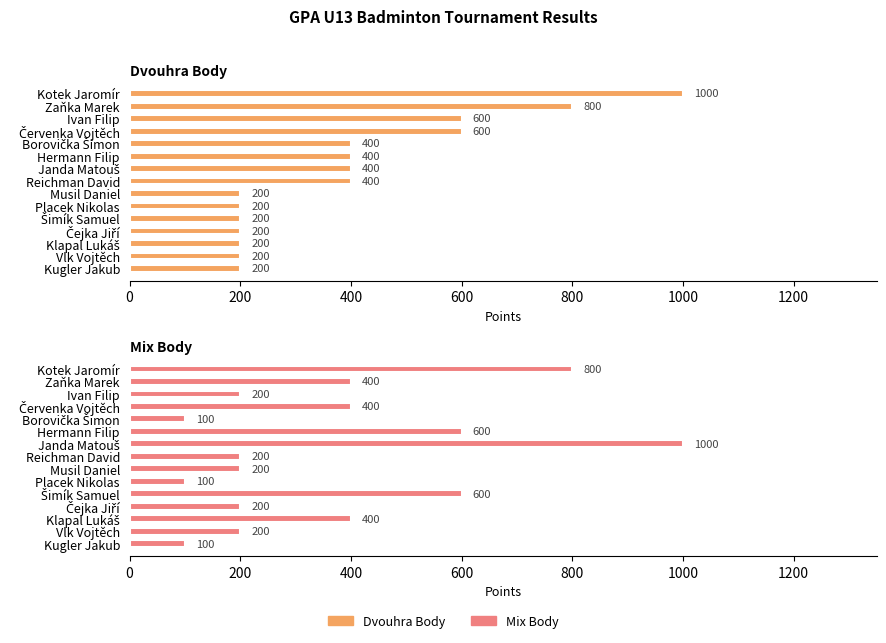

At how many categories does at least one series exceed 723?

3